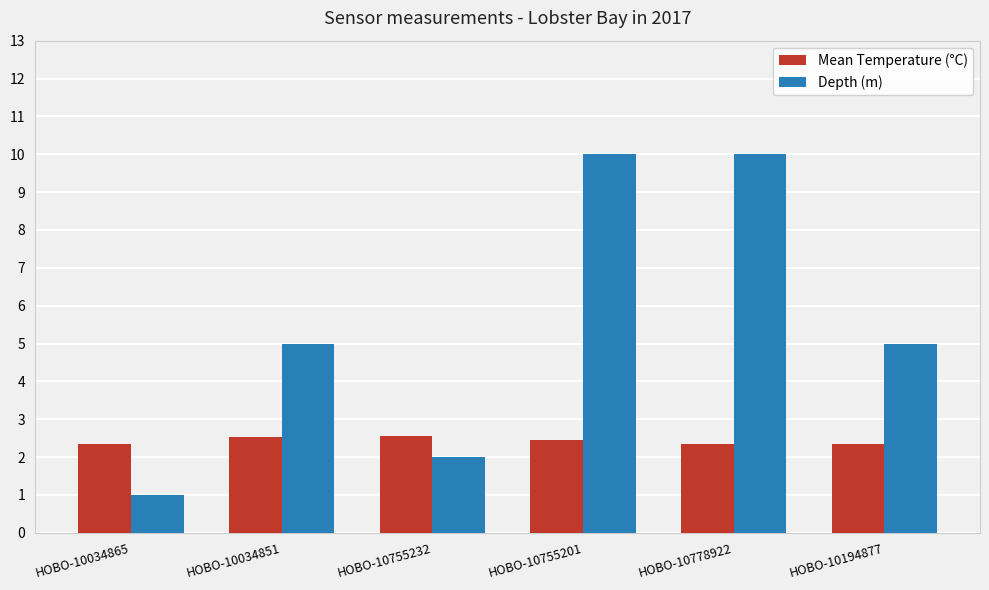

What is the label of the 6th bar from the left?

HOBO-10194877